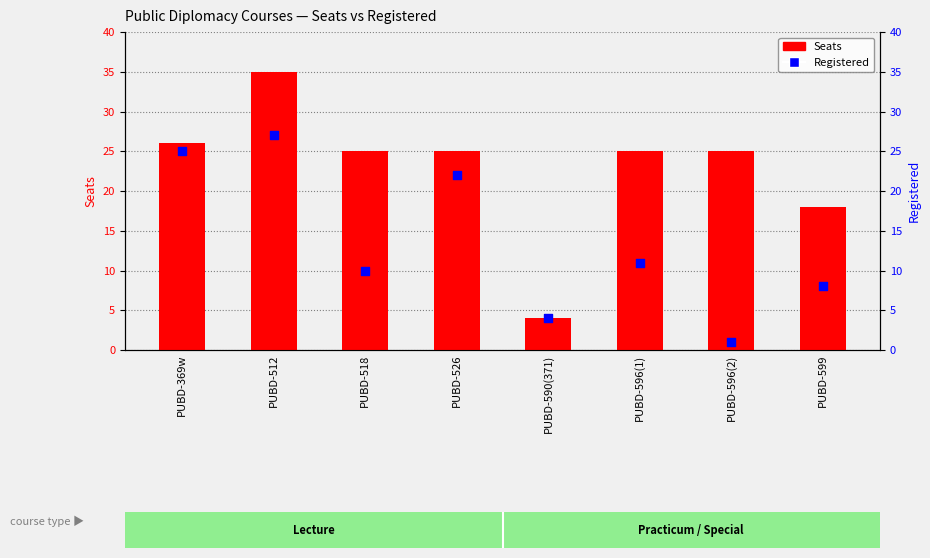

Which series contains the lowest Y value?

Registered